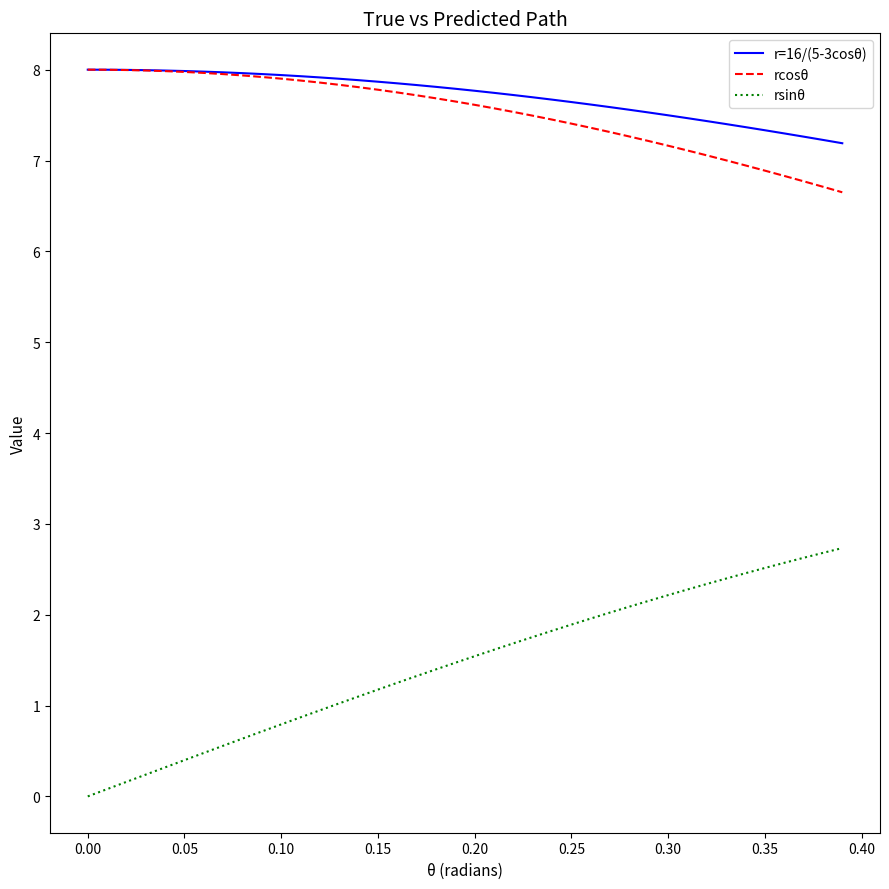

True or false: rcosθ and rsinθ intersect in this chart.

False